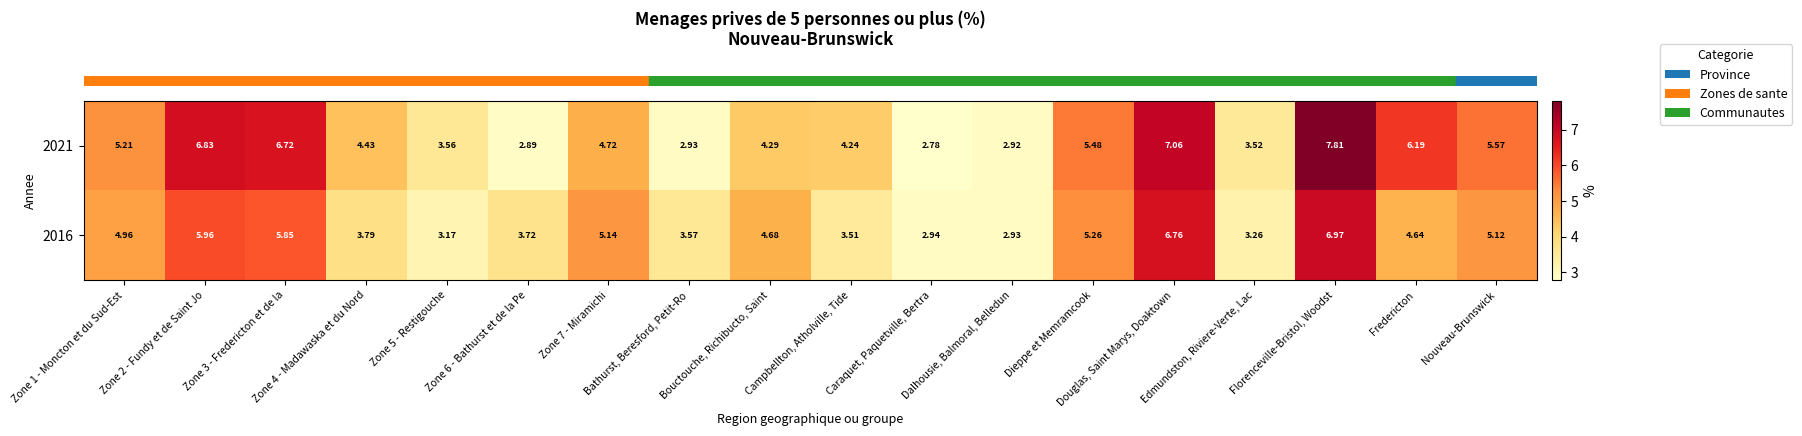

At which label does 2021 reach its minimum?

Caraquet, Paquetville, Bertra